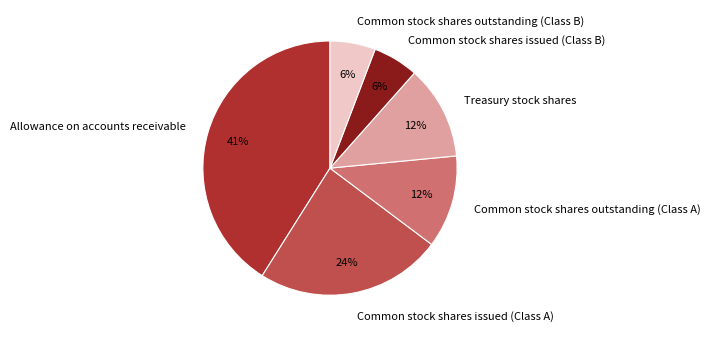

Do Allowance on accounts receivable and Common stock shares issued (Class B) together represent more than half of the pie?

No